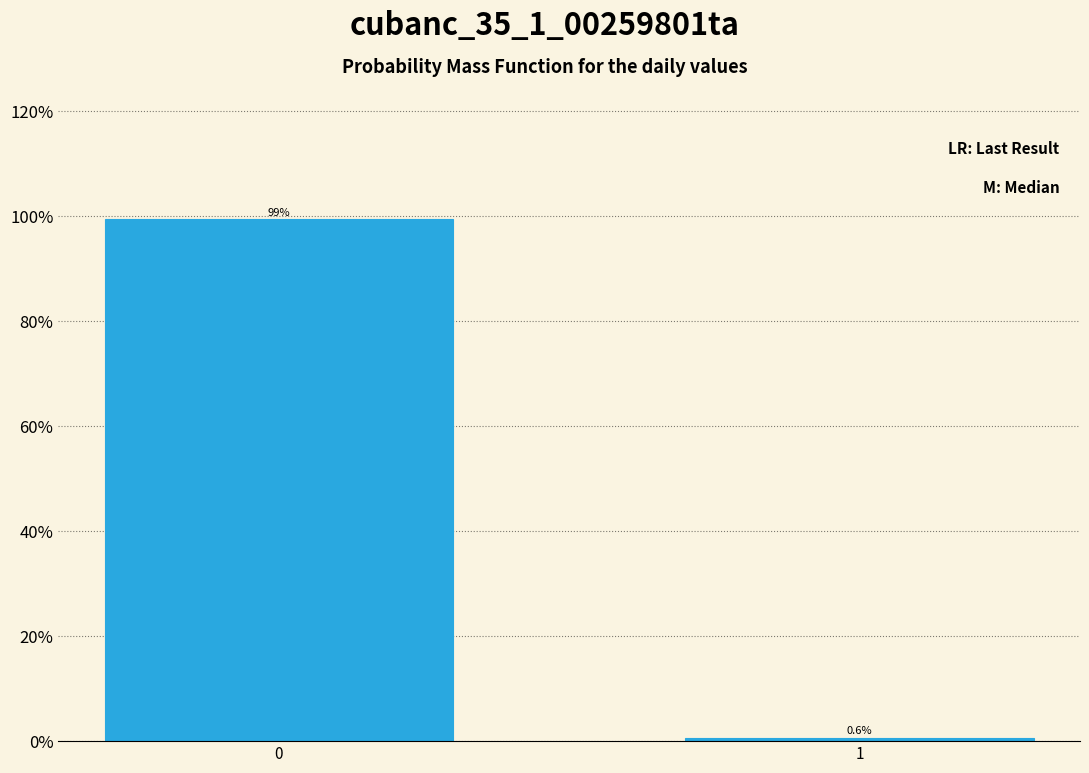

Reading right to left, transcribe all the data shown in this chart.

1=0.6	0=99.4